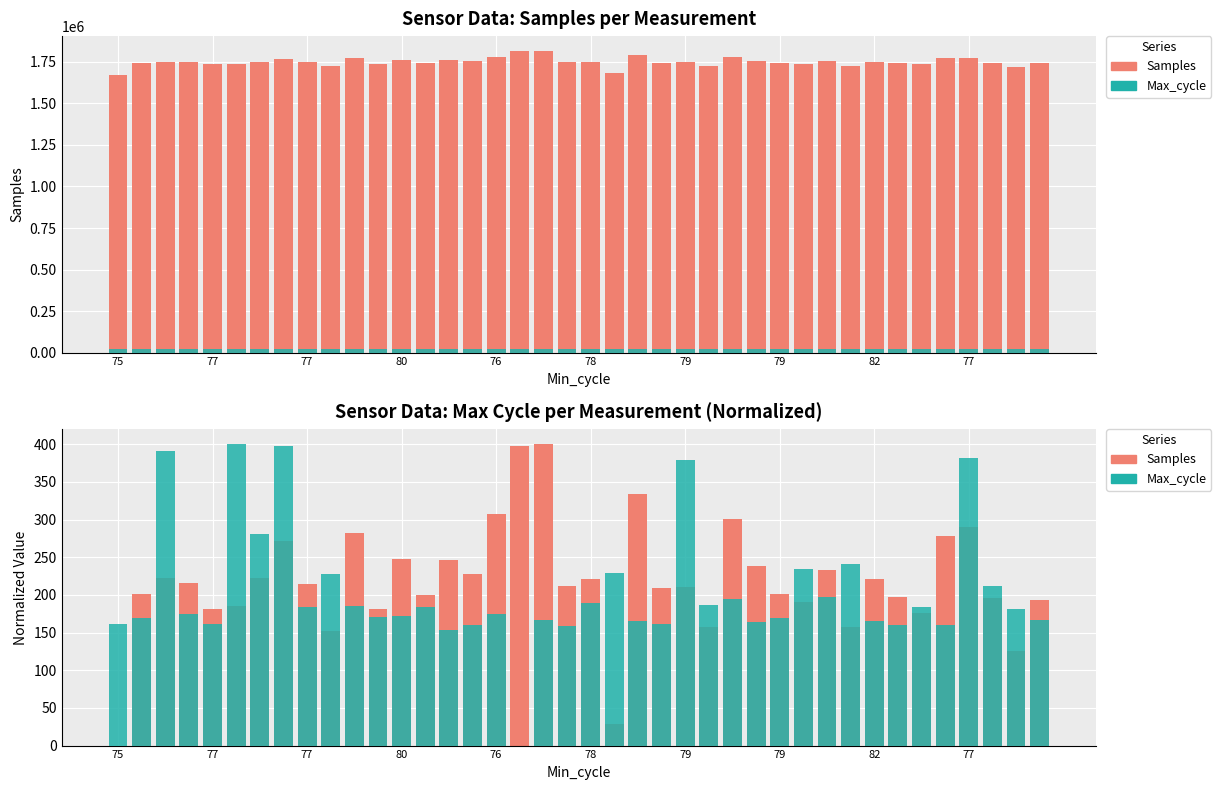

The Max_cycle (norm) series shows 196.7 at 30. True or false?

True